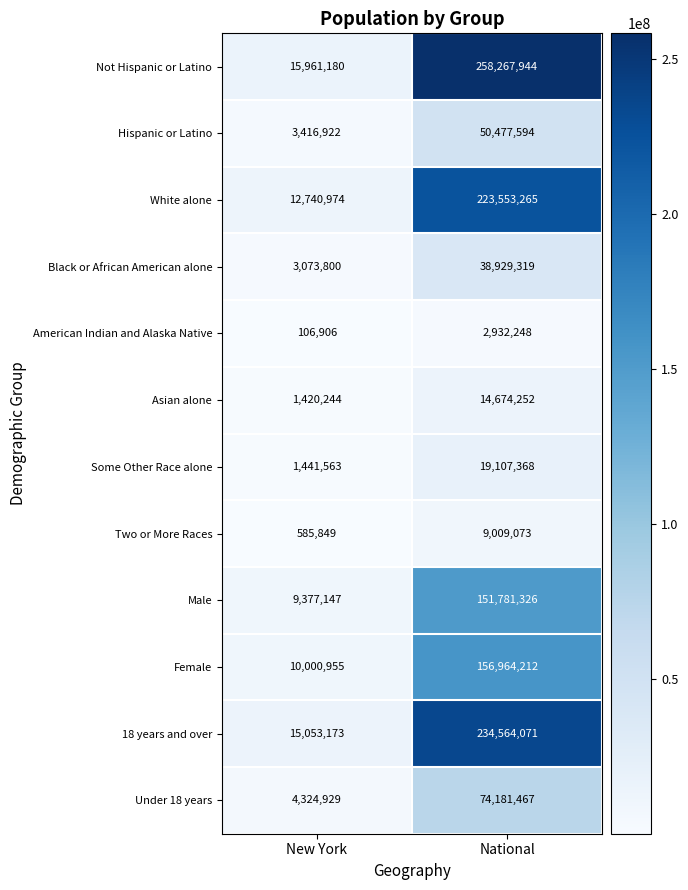

True or false: American Indian and Alaska Native has a value of 2932248 at National.

True